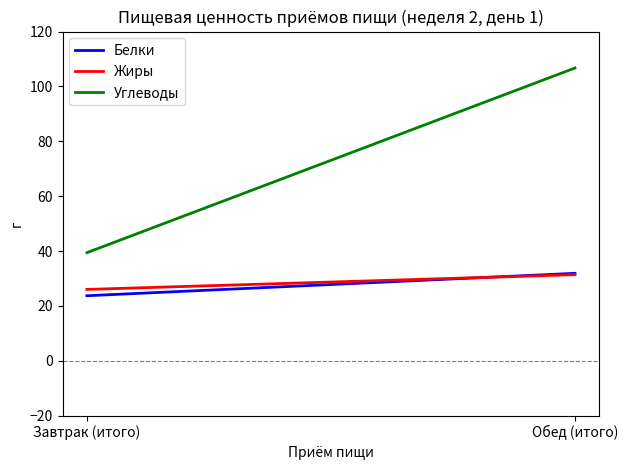

Which category has the lowest value across all series?

Завтрак (итого)